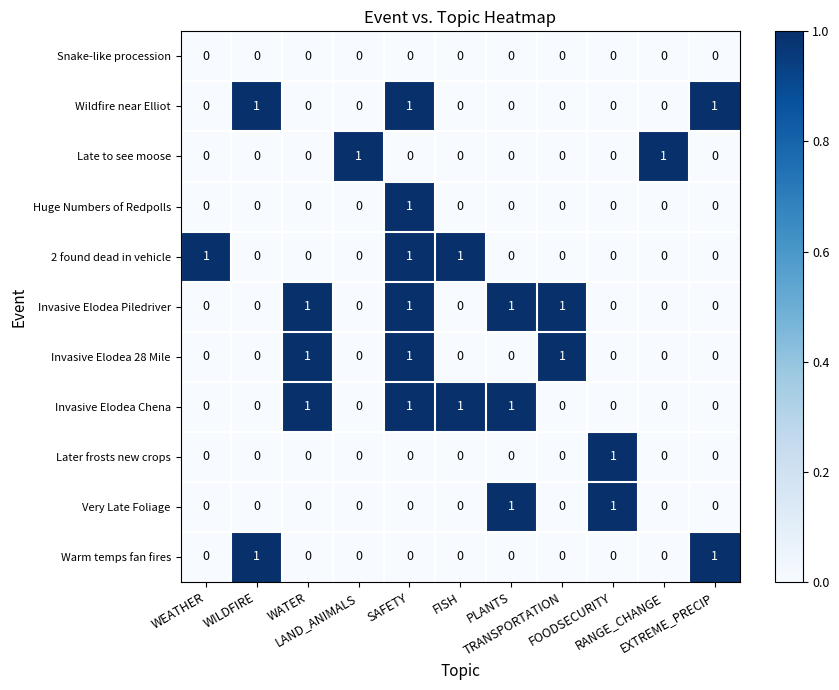

How many Huge Numbers of Redpolls values are between 0 and 1?

11